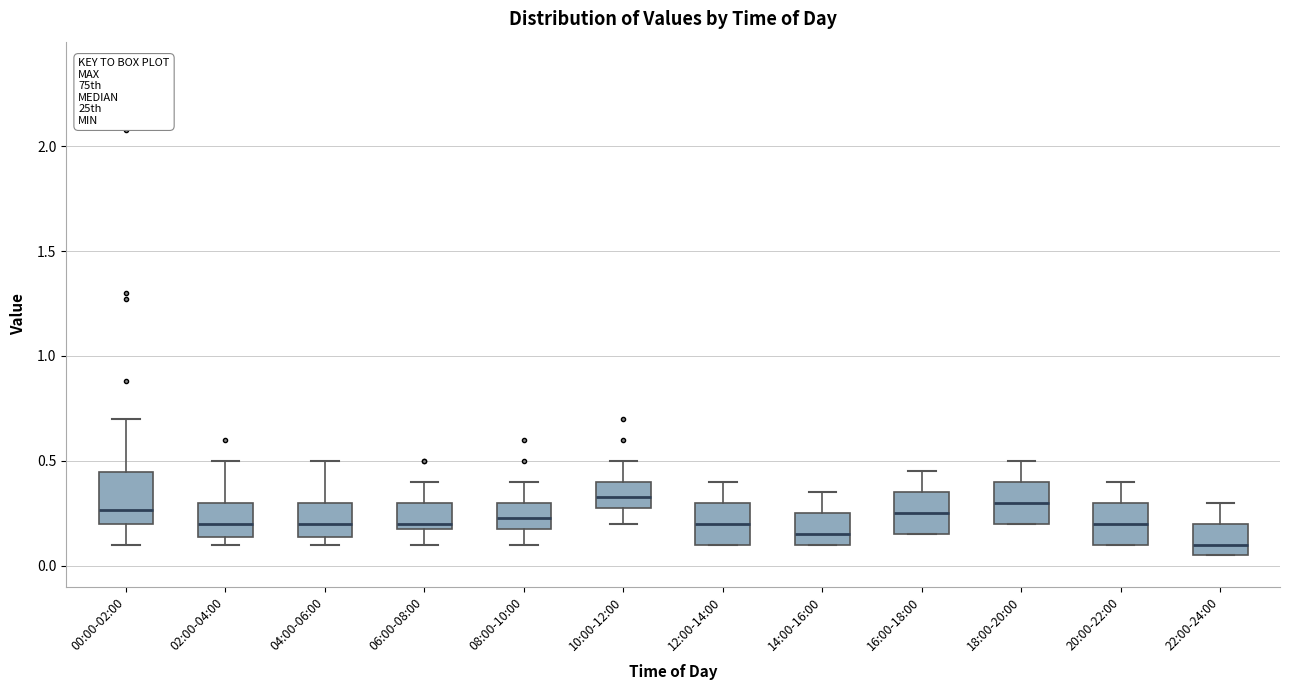

Reading left to right, transcribe this box plot: for each box, give where its median line is, the range the box spans, and where its two whiskers end, as read against the y-axis. The values are not printed on the chart, so give them approximately, as read against the axis.

00:00-02:00: median 0.25, box 0.20 to 0.45, whiskers 0.10 to 0.70
02:00-04:00: median 0.20, box 0.15 to 0.30, whiskers 0.10 to 0.50
04:00-06:00: median 0.20, box 0.15 to 0.30, whiskers 0.10 to 0.50
06:00-08:00: median 0.20 (just above the box's lower edge), box 0.20 to 0.30, whiskers 0.10 to 0.40
08:00-10:00: median 0.25, box 0.20 to 0.30, whiskers 0.10 to 0.40
10:00-12:00: median 0.35, box 0.30 to 0.40, whiskers 0.20 to 0.50
12:00-14:00: median 0.20, box 0.10 to 0.30, whiskers 0.10 to 0.40
14:00-16:00: median 0.15, box 0.10 to 0.25, whiskers 0.10 to 0.35
16:00-18:00: median 0.25, box 0.15 to 0.35, whiskers 0.15 to 0.45
18:00-20:00: median 0.30, box 0.20 to 0.40, whiskers 0.20 to 0.50
20:00-22:00: median 0.20, box 0.10 to 0.30, whiskers 0.10 to 0.40
22:00-24:00: median 0.10, box 0.05 to 0.20, whiskers 0.05 to 0.30